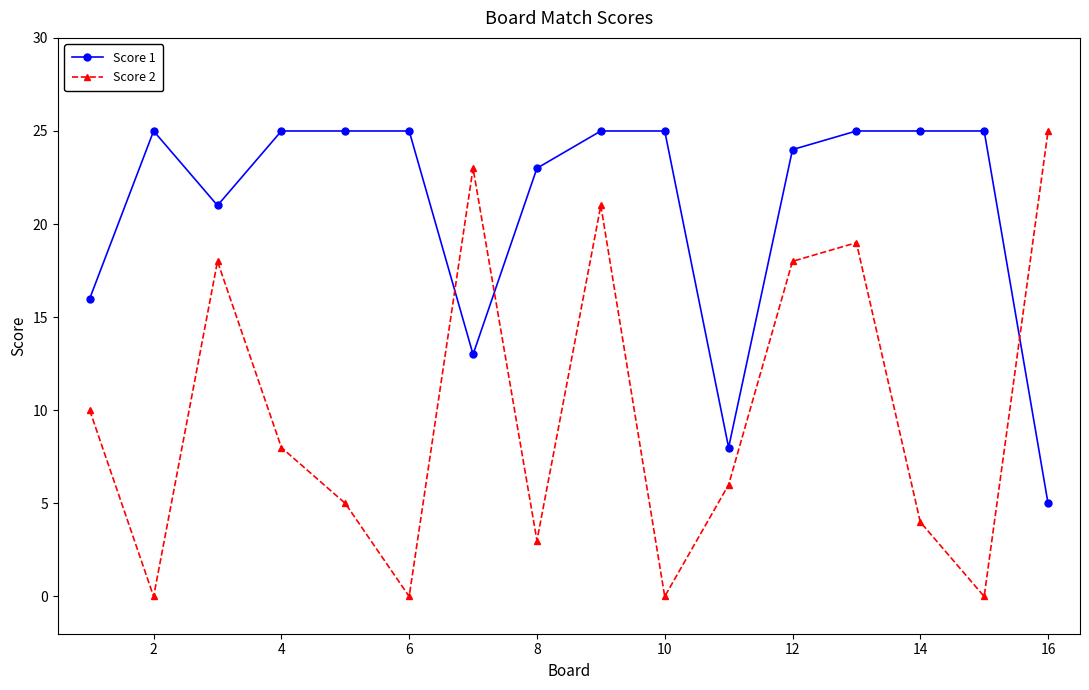

Which series has the widest spread of values?

Score 2